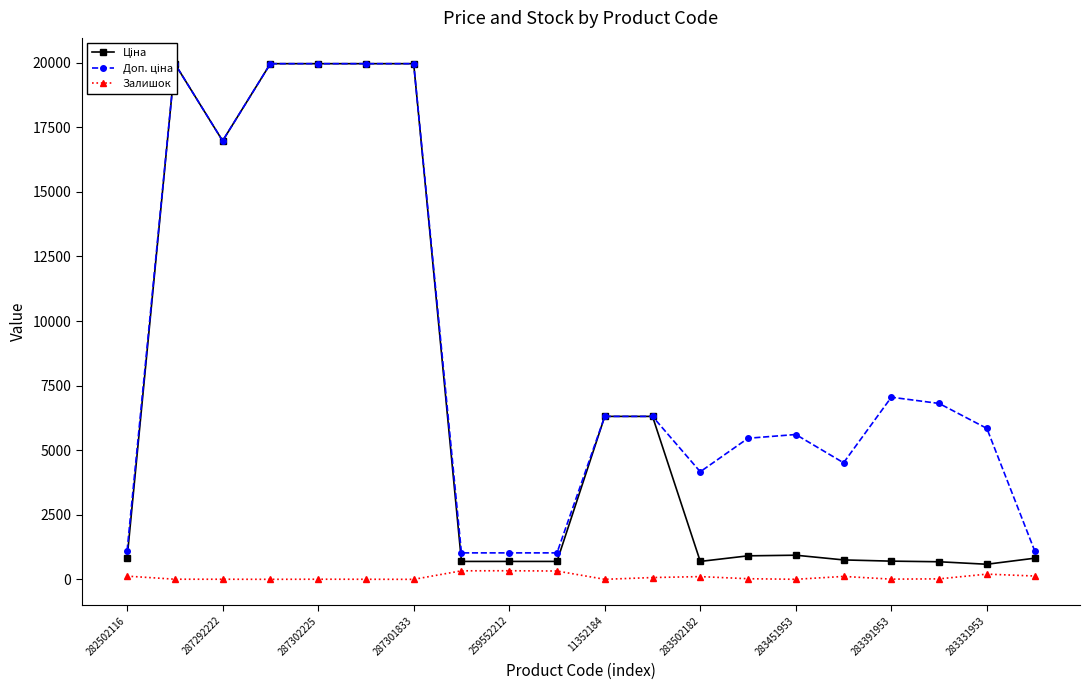

How many categories are shown in the chart?

20